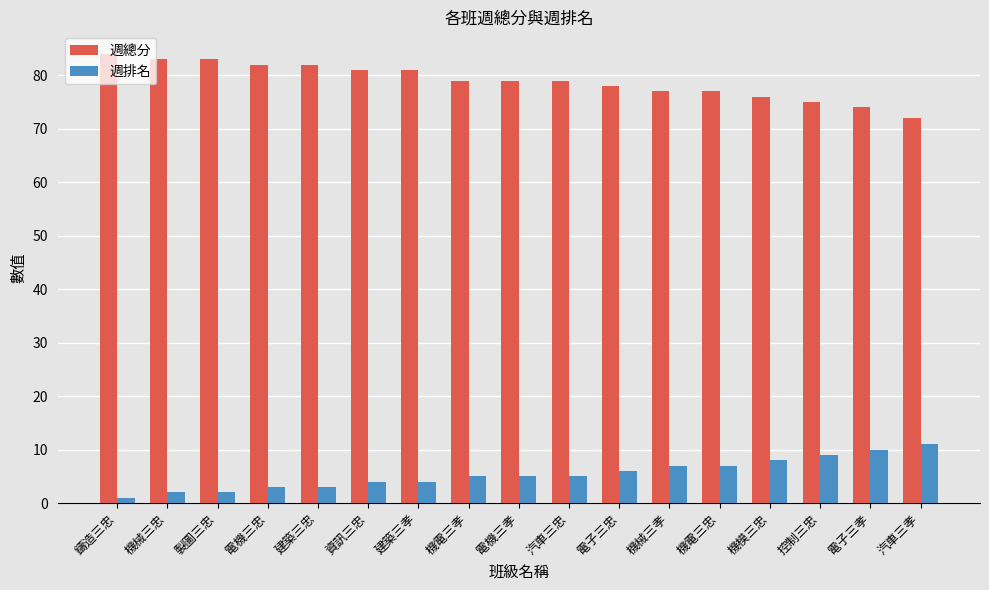

What is the average value of the 週總分 series?

79